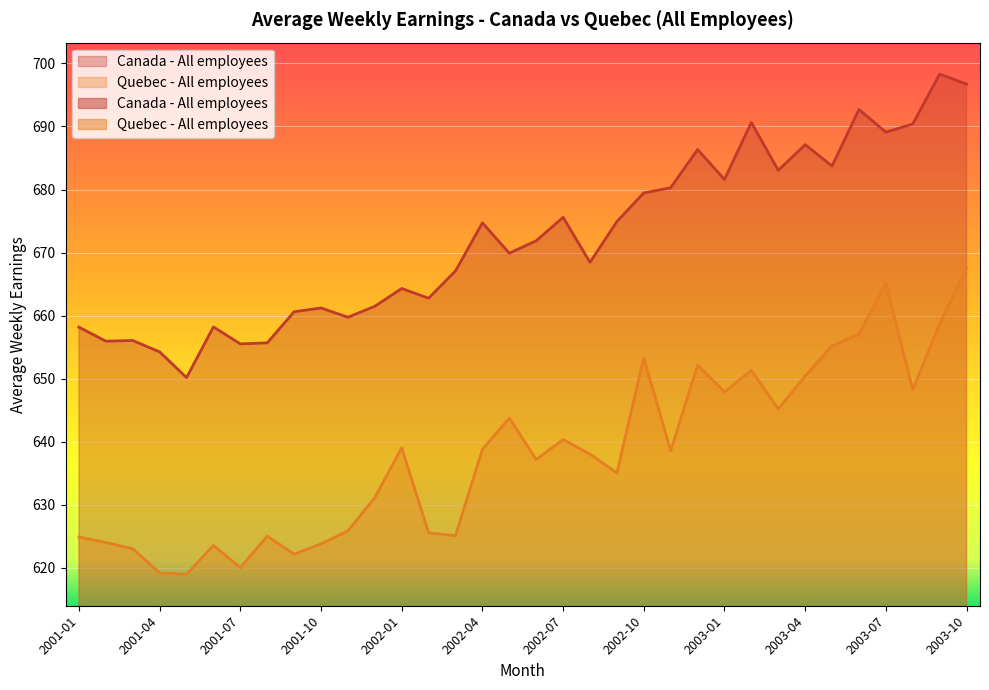

The value of Quebec - All employees at 2002-04 is 198.0. True or false?

False